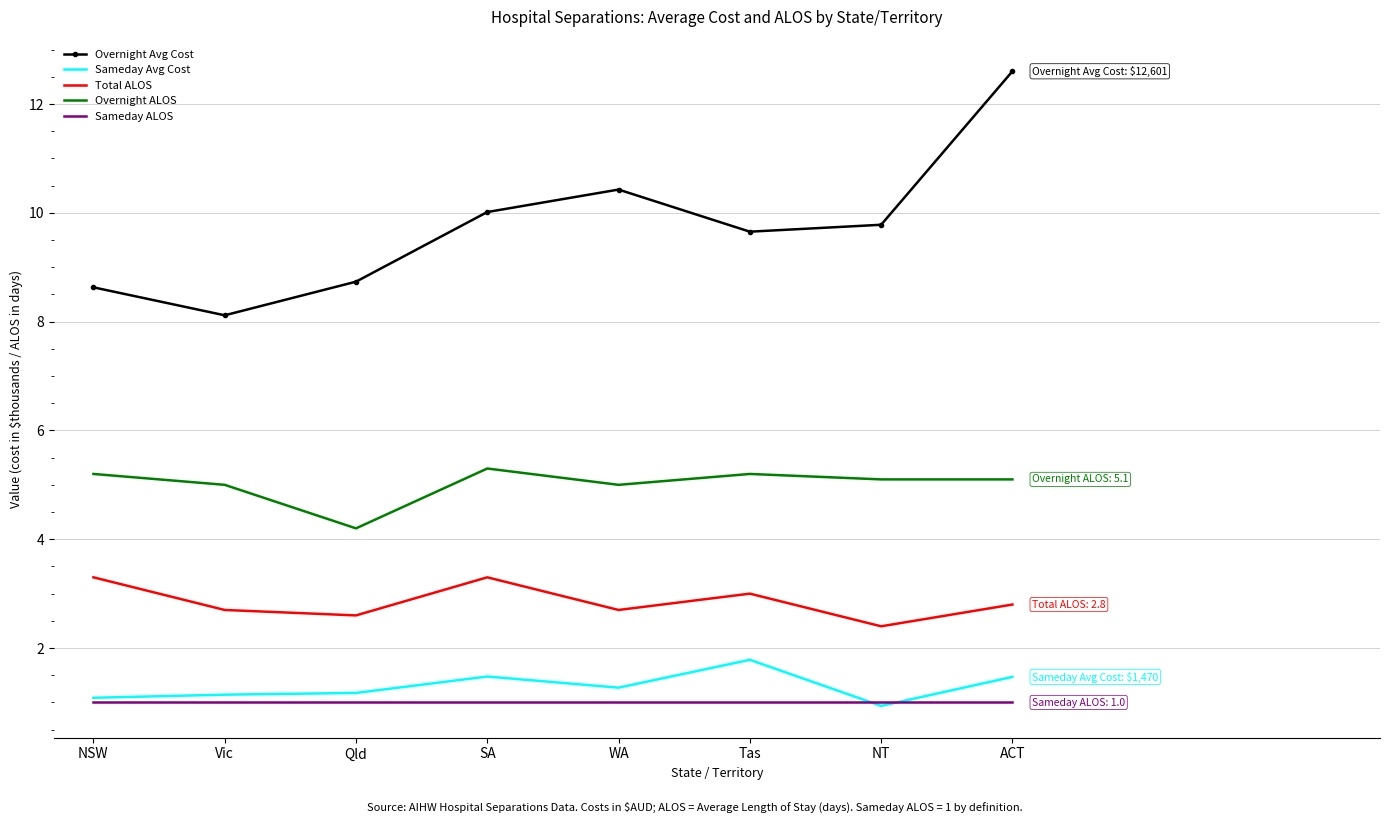

Where is Overnight Avg Cost nearest to the value 10?

SA